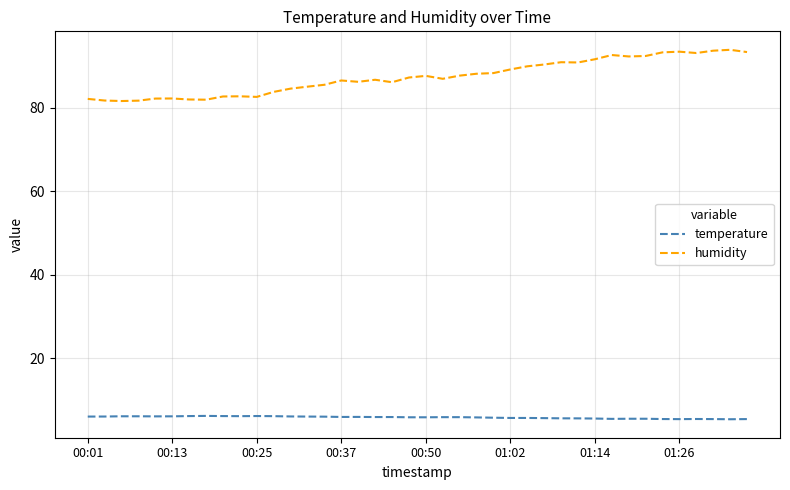

What are all the series names shown in the legend?

temperature, humidity